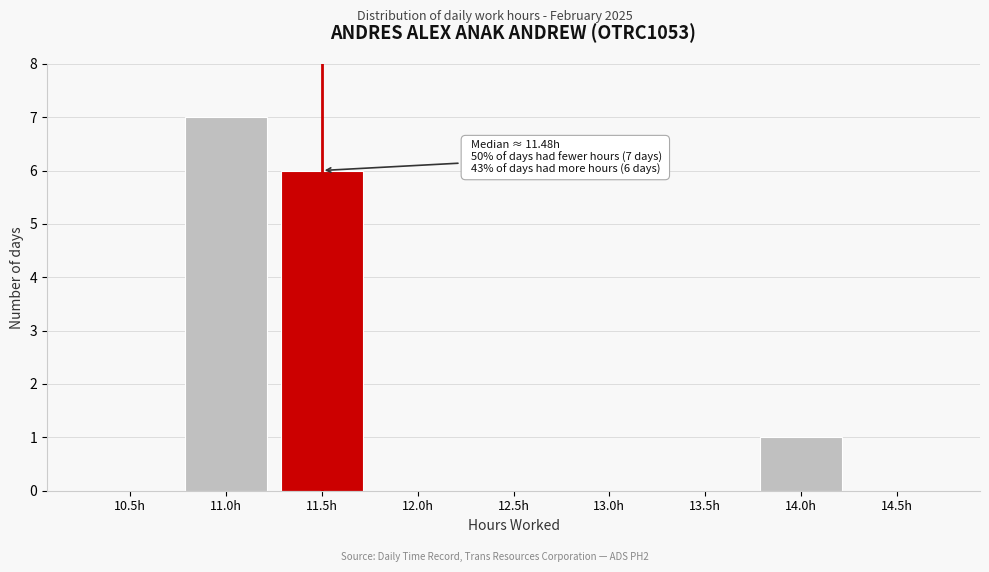

Reading left to right, extract all data points from this chart.

10.5h=0	11.0h=7	11.5h=6	12.0h=0	12.5h=0	13.0h=0	13.5h=0	14.0h=1	14.5h=0